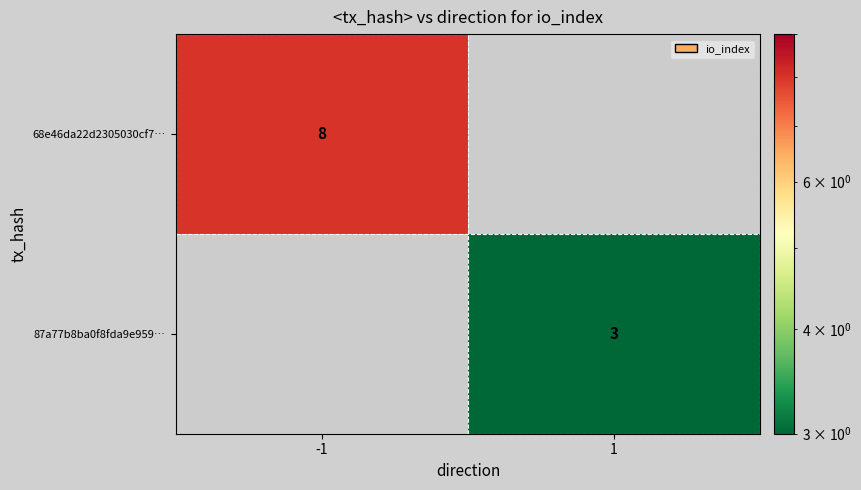

The 87a77b8ba0f8fda9e959… series shows 3 at 1. True or false?

True